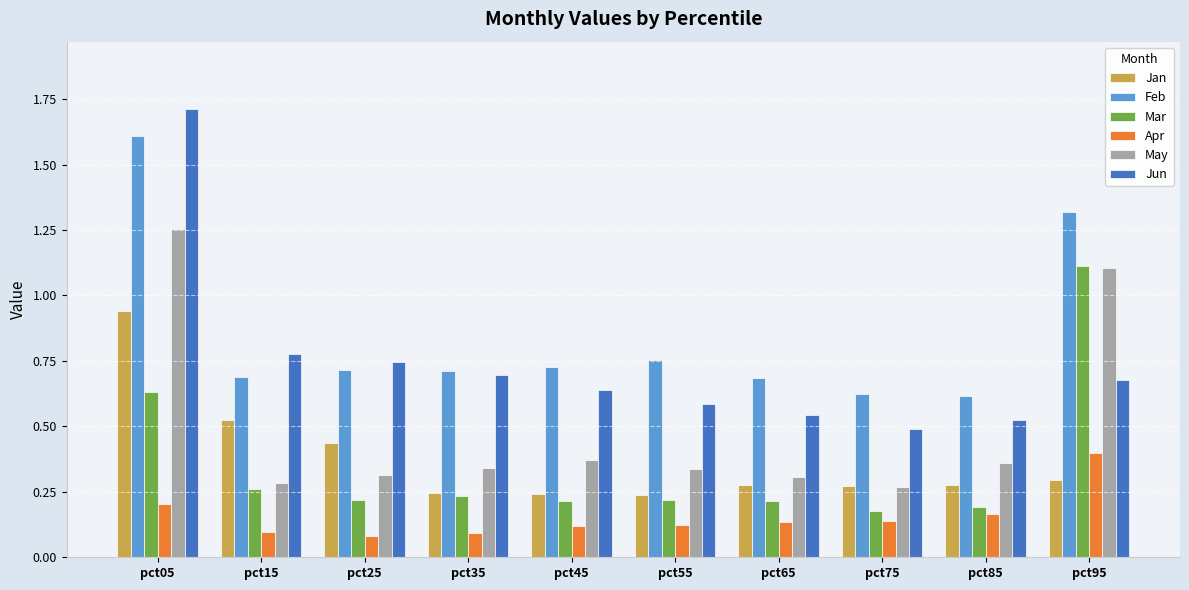

Which series has the largest total across all categories?

Feb